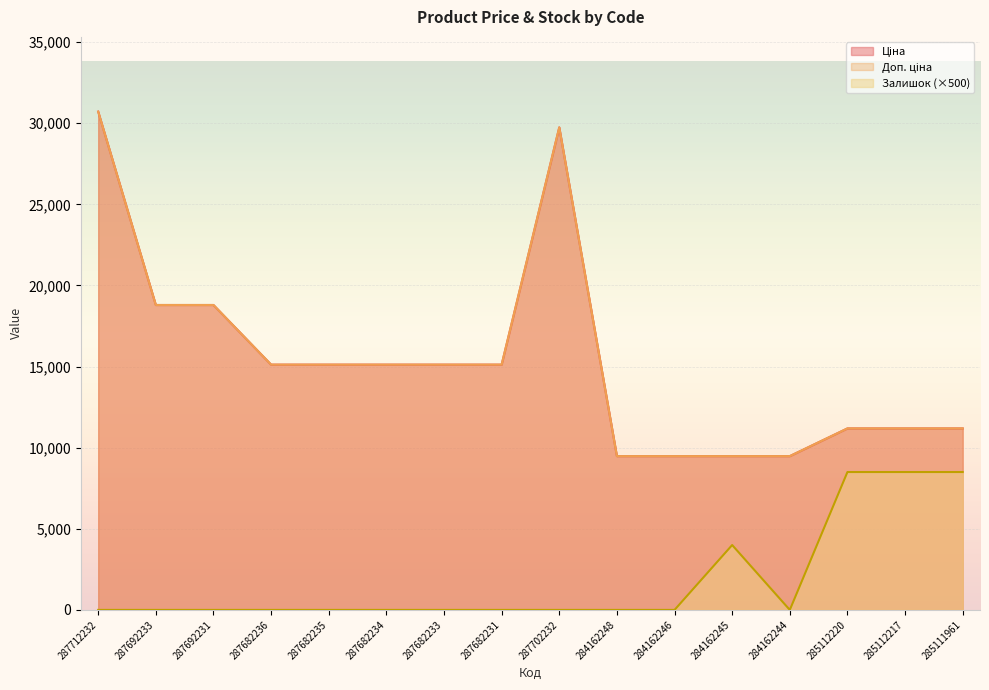

Rank the series at 285112220 from highest to lowest value.

Ціна, Доп. ціна, Залишок